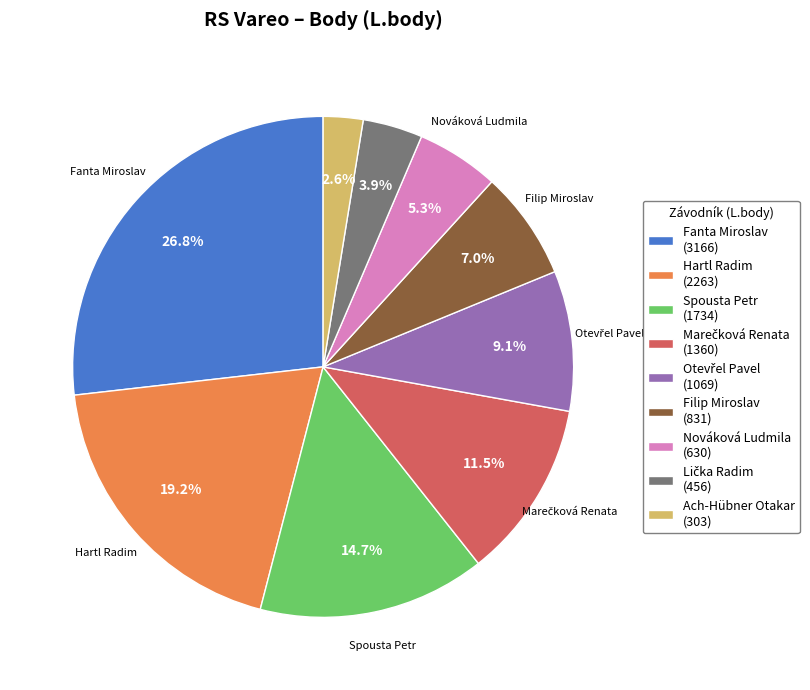

Which category has the biggest portion of the pie?

Fanta Miroslav (3166)